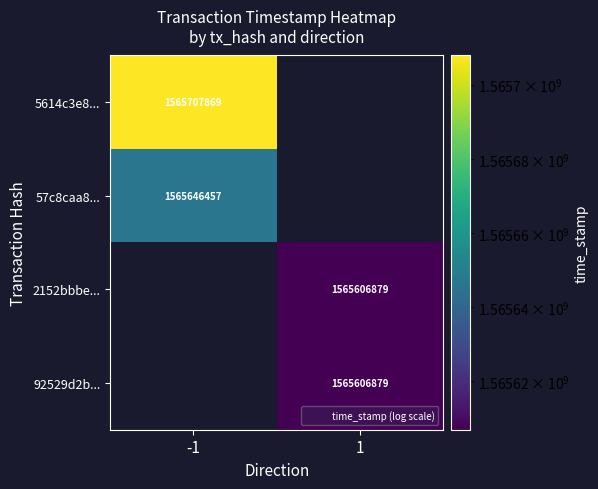

True or false: 57c8caa8... has a value of 742087754 at -1.

False